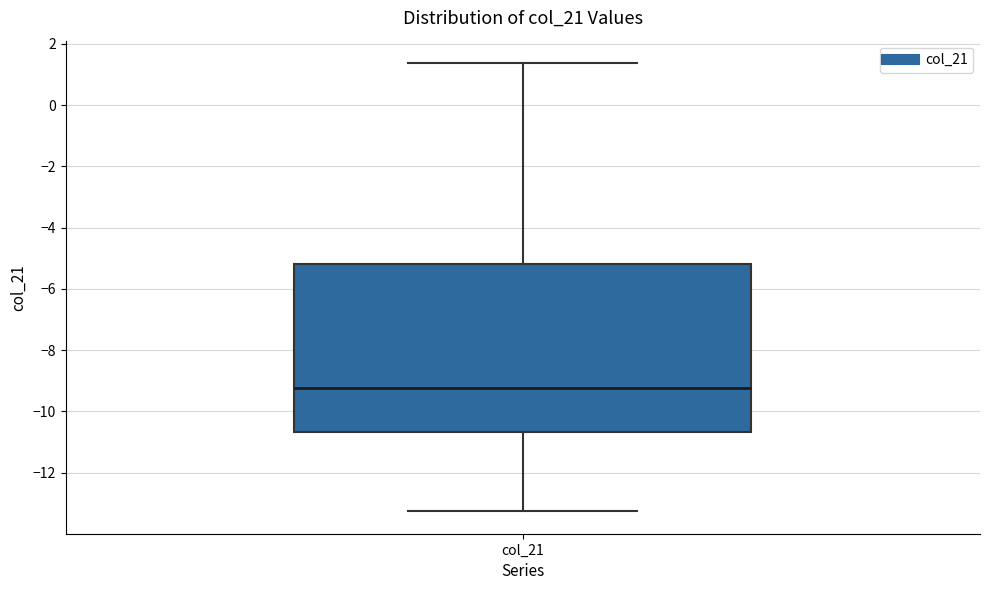

Read this box plot against the y-axis: the position of the median line, the range covered by the box, and the ends of both whiskers. The values are not printed on the chart, so give them approximately, as read against the axis.

median -9.2, box -10.6 to -5.2, whiskers -13.2 to 1.4